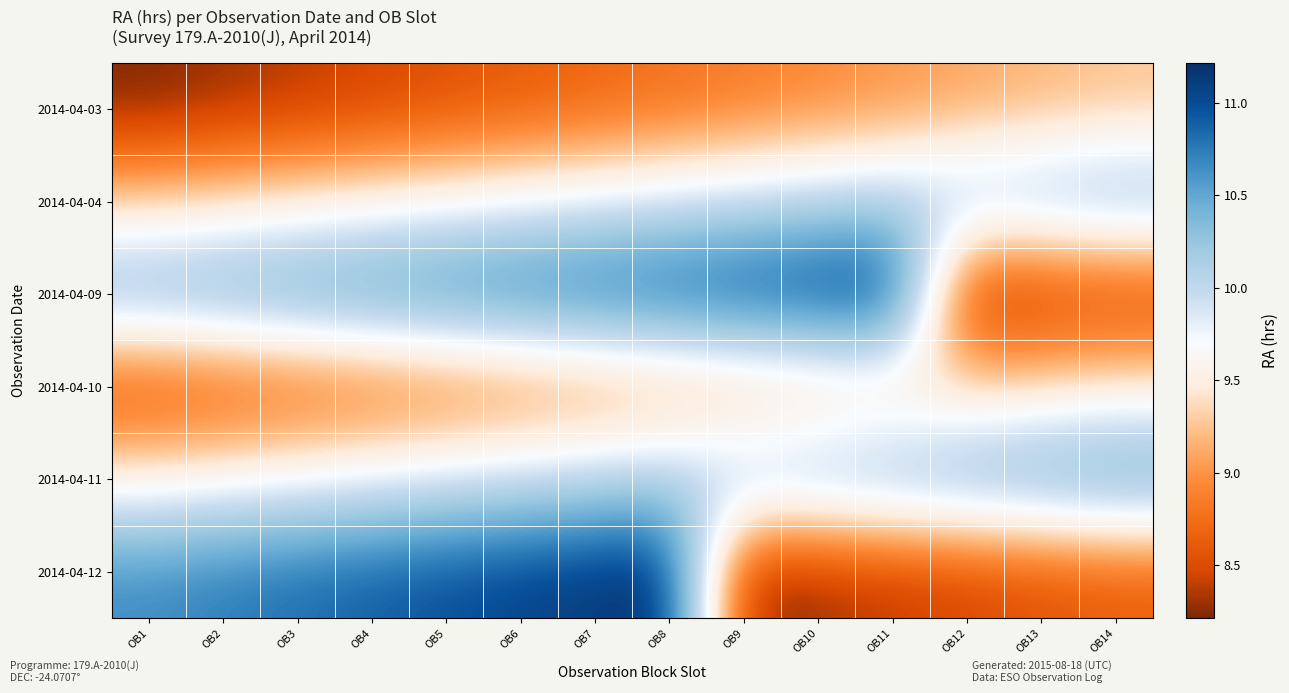

Which has a higher value, OB8 or OB12?

OB12